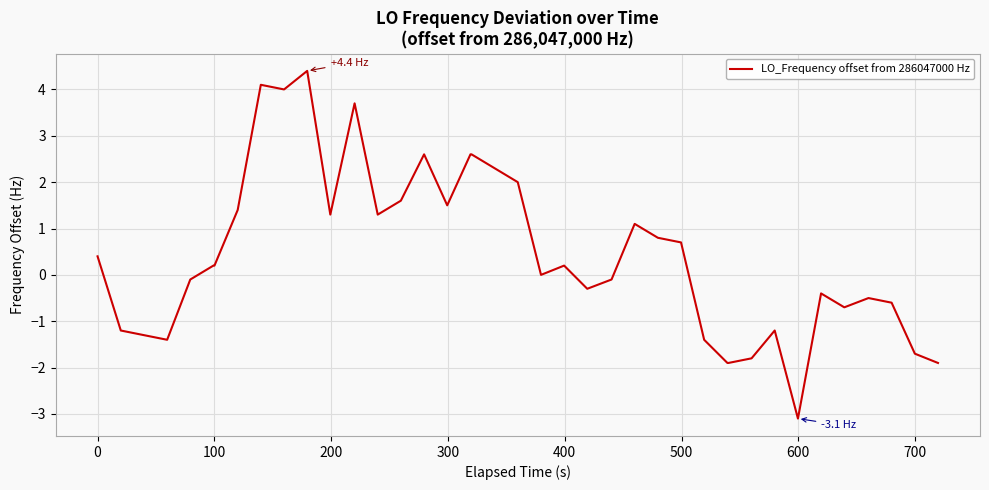

What is the maximum value shown in the chart?

4.4